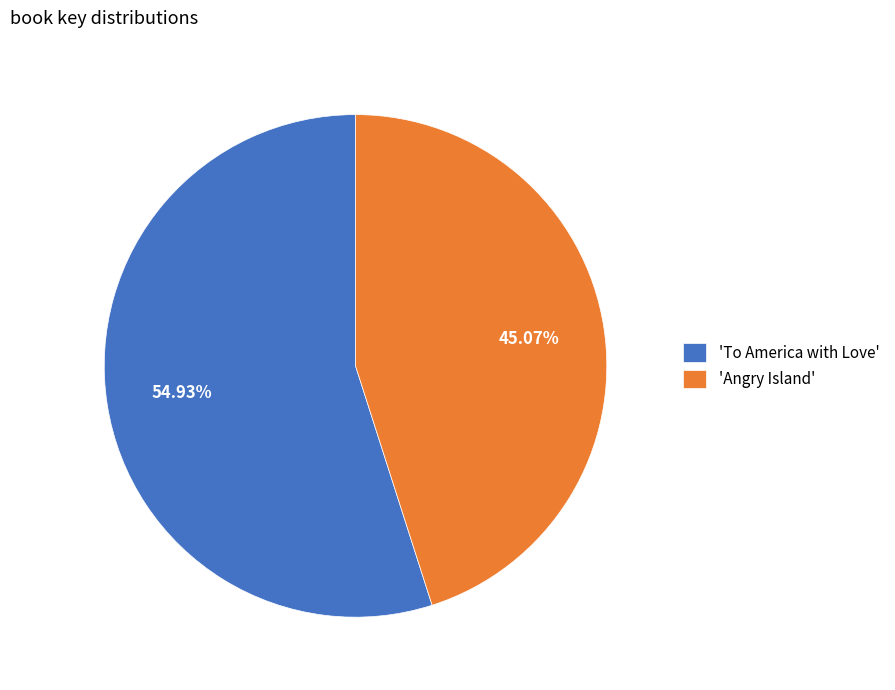

How many segments does this pie chart have?

2